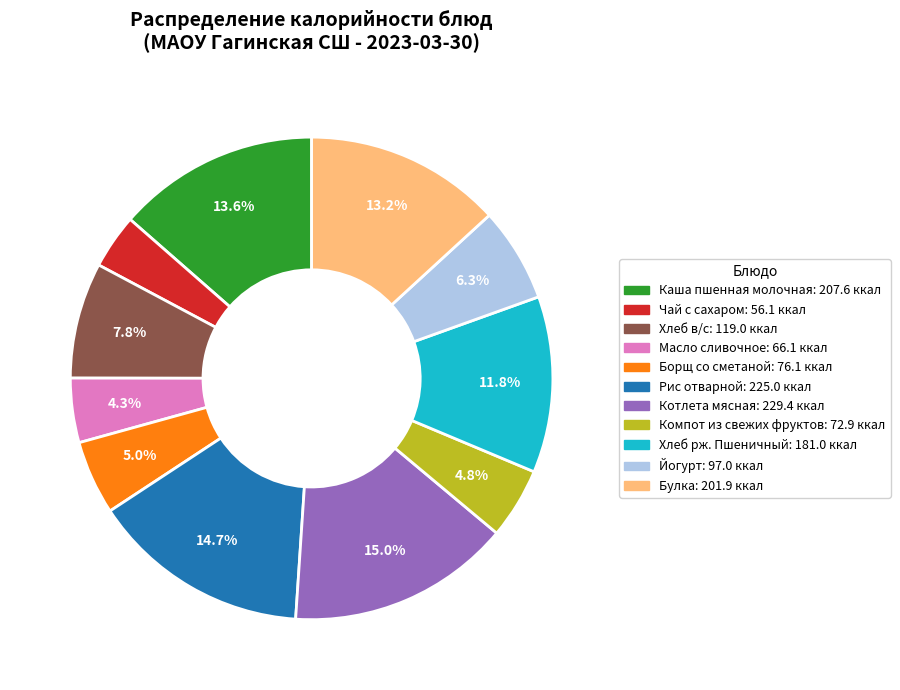

What percentage is the Котлета мясная slice, to the nearest percent?

15%